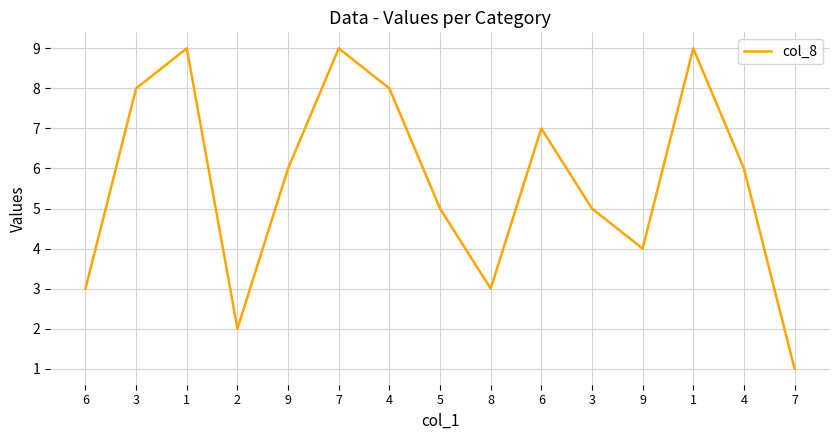

Is this an area chart (filled region under the line)?

No